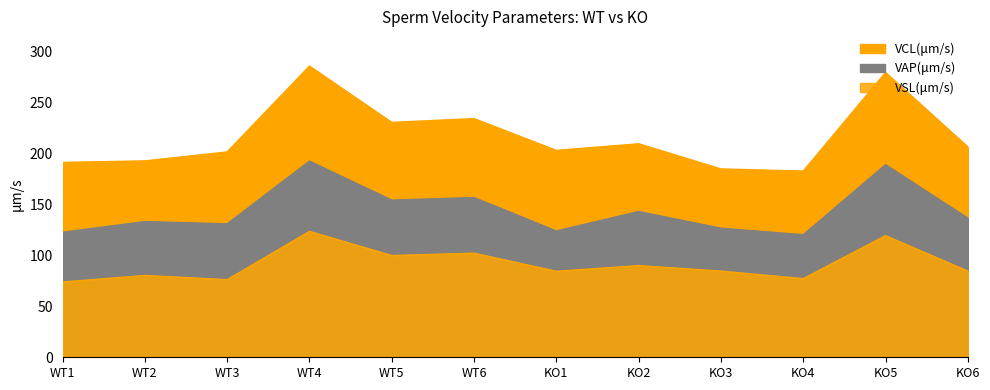

Does the chart display data point markers on the line(s)?

No